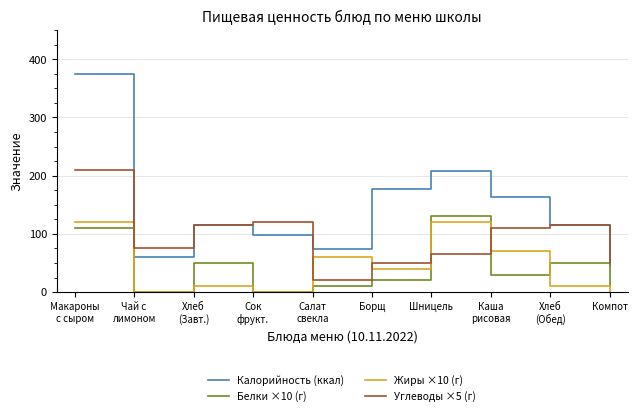

Does the chart have visible grid lines?

Yes